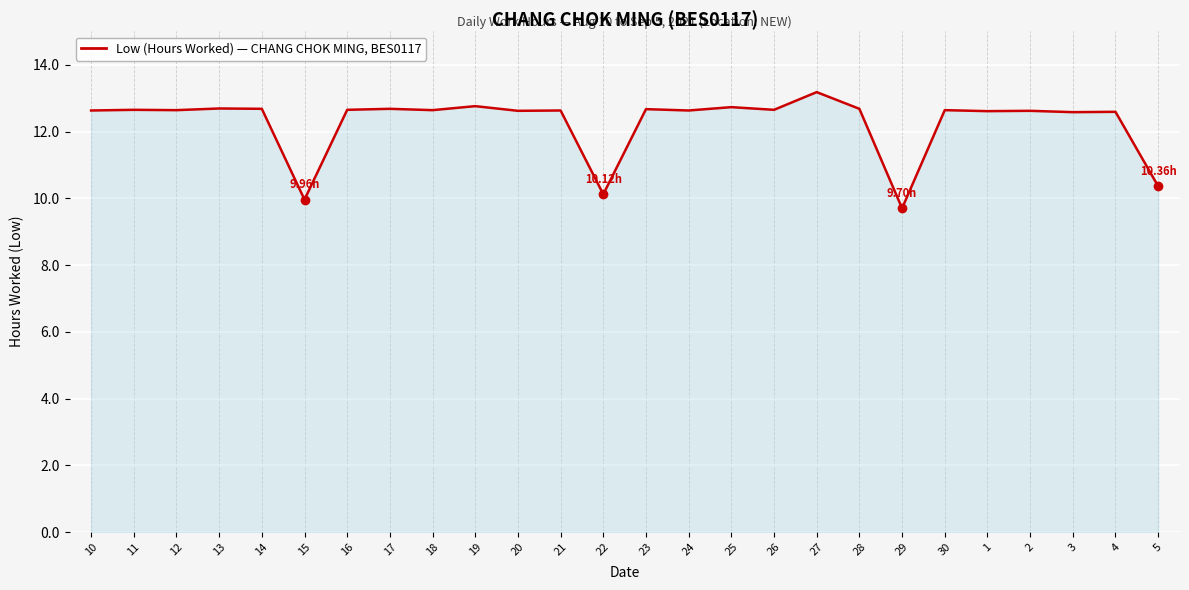

What is the difference between the maximum and minimum values?

3.5